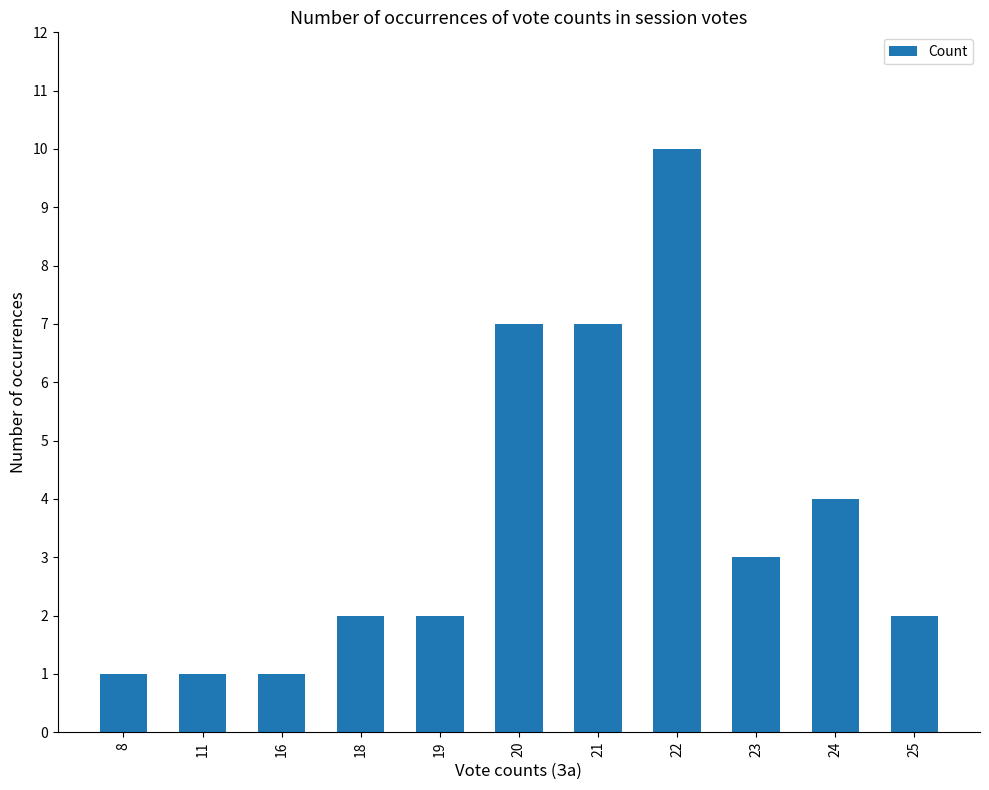

How many bars are there in total?

11